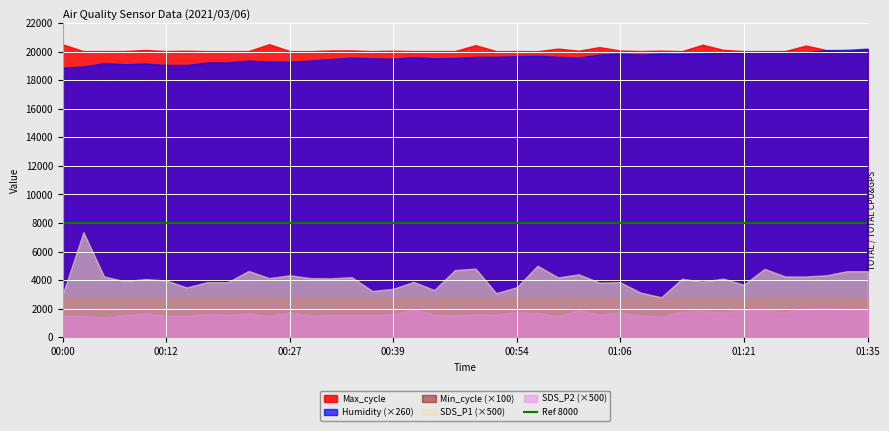

Reading left to right, what are all the values shown in this chart?

SDS_P1: 6.1	14.7	8.5	7.9	8.2	8.0	7.0	7.7	7.7	9.3	8.3	8.7	8.3	8.3	8.4	6.5	6.8	7.8	6.6	9.4	9.6	6.2	7.0	10.0	8.4	8.8	7.7	7.7	6.3	5.6	8.2	7.8	8.2	7.4	9.6	8.5	8.5	8.7	9.3	9.3
SDS_P2: 3.0	3.0	2.8	3.1	3.4	3.0	3.0	3.3	3.2	3.4	3.0	3.5	3.1	3.2	3.2	3.2	3.3	3.9	3.2	3.1	3.3	3.2	3.5	3.4	3.0	3.8	3.2	3.5	3.1	2.9	3.6	3.7	3.5	3.8	3.8	3.6	4.0	4.1	3.9	4.0
Humidity: 72.6	72.9	73.8	73.5	73.7	73.3	73.3	74.0	74.0	74.5	74.2	74.2	74.5	74.9	75.3	75.1	75.0	75.4	75.1	75.2	75.5	75.5	75.7	75.8	75.5	75.3	76.1	76.3	76.1	76.3	76.3	76.4	76.6	76.7	76.8	76.8	76.7	77.3	77.4	77.7
Min_cycle: 28.0	28.0	28.0	28.0	28.0	28.0	28.0	28.0	28.0	28.0	28.0	28.0	28.0	28.0	28.0	28.0	28.0	28.0	28.0	28.0	28.0	28.0	28.0	28.0	28.0	28.0	28.0	28.0	28.0	28.0	28.0	28.0	28.0	28.0	28.0	28.0	28.0	28.0	28.0	28.0
Max_cycle: 20497.0	20029.0	20033.0	20035.0	20111.0	20033.0	20055.0	20029.0	20029.0	20034.0	20513.0	20028.0	20026.0	20075.0	20076.0	20029.0	20056.0	20034.0	20033.0	20033.0	20445.0	20029.0	20033.0	20025.0	20205.0	20057.0	20310.0	20072.0	20033.0	20064.0	20028.0	20475.0	20119.0	20030.0	20030.0	20032.0	20417.0	20101.0	20022.0	20132.0